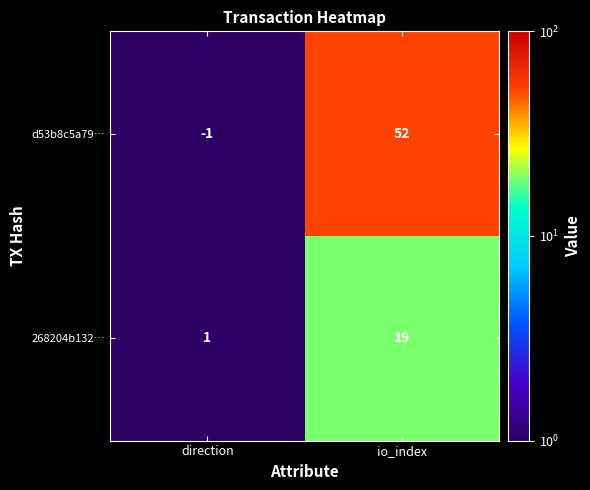

List the series in order of their overall mean, highest first.

d53b8c5a79…, 268204b132…